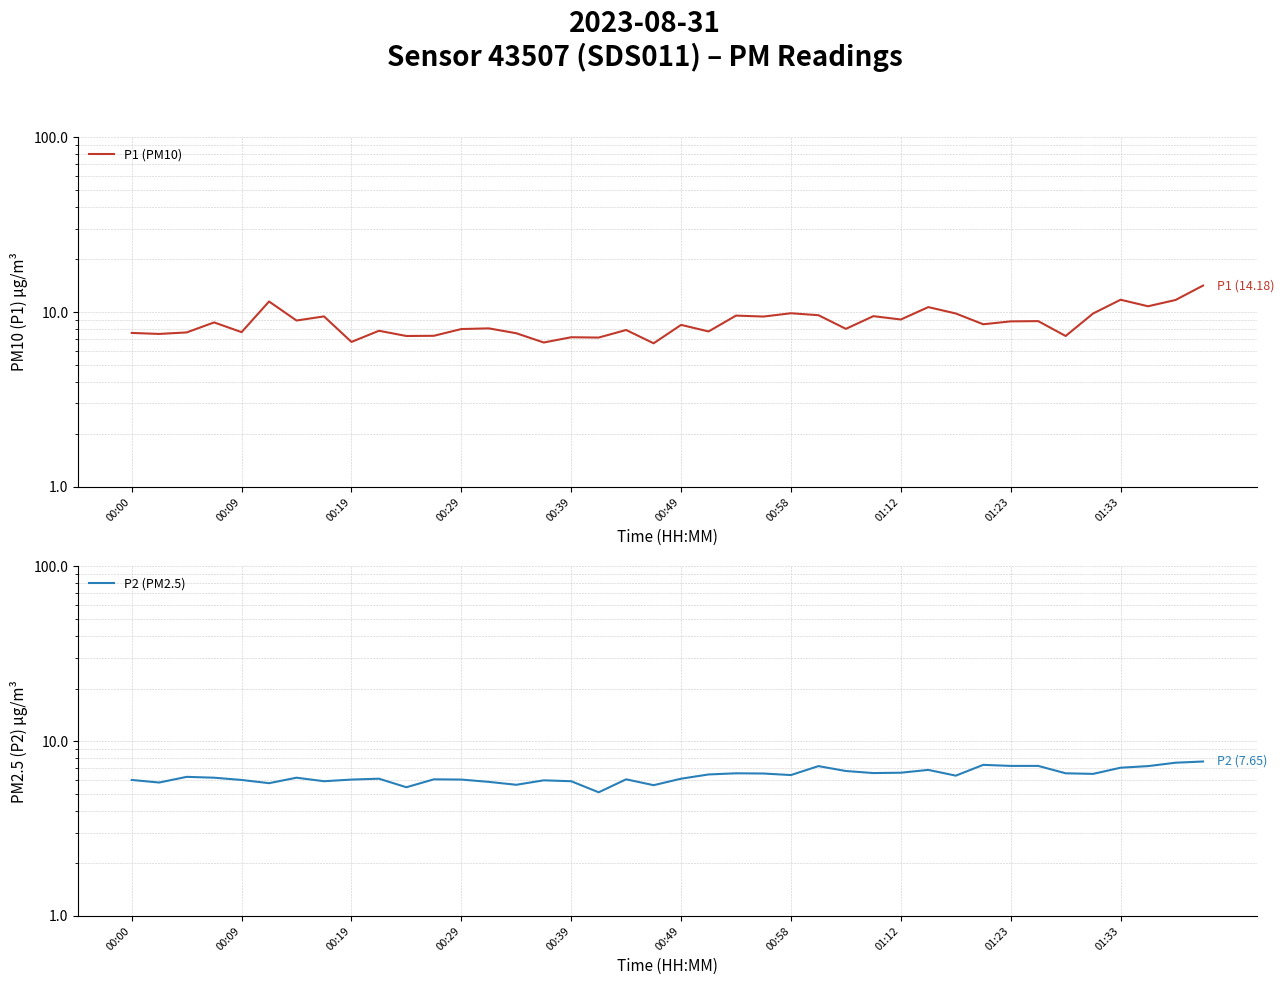

Where is P2 (PM2.5) nearest to the value 6?

00:00